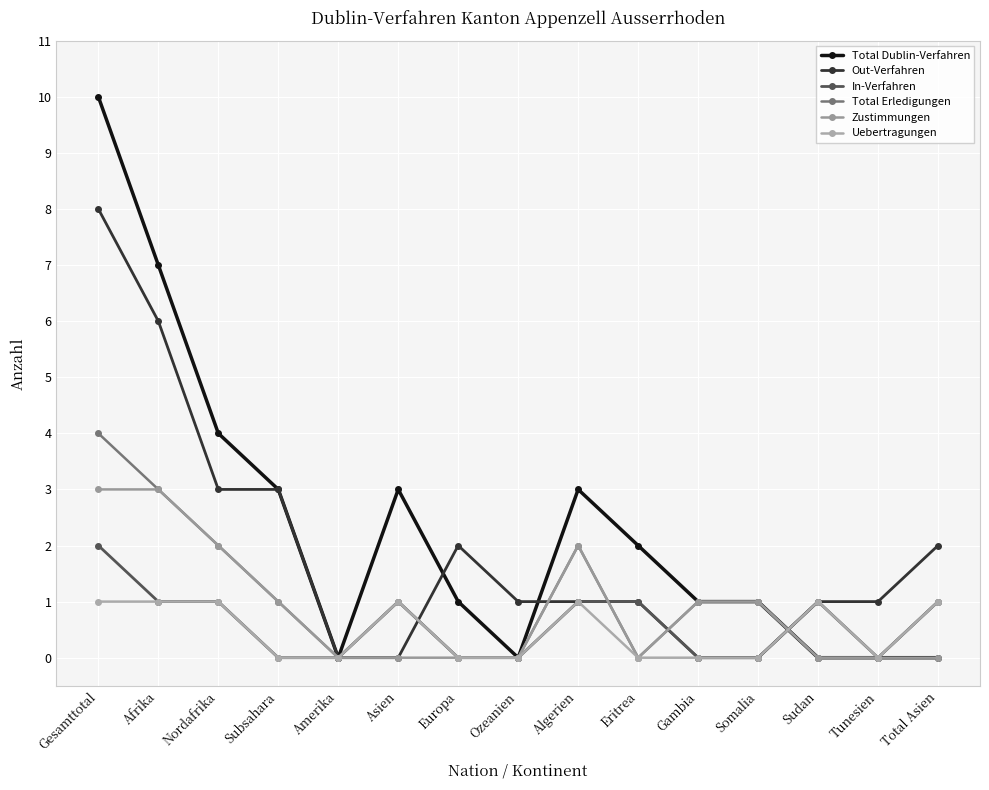

Is this an area chart (filled region under the line)?

No